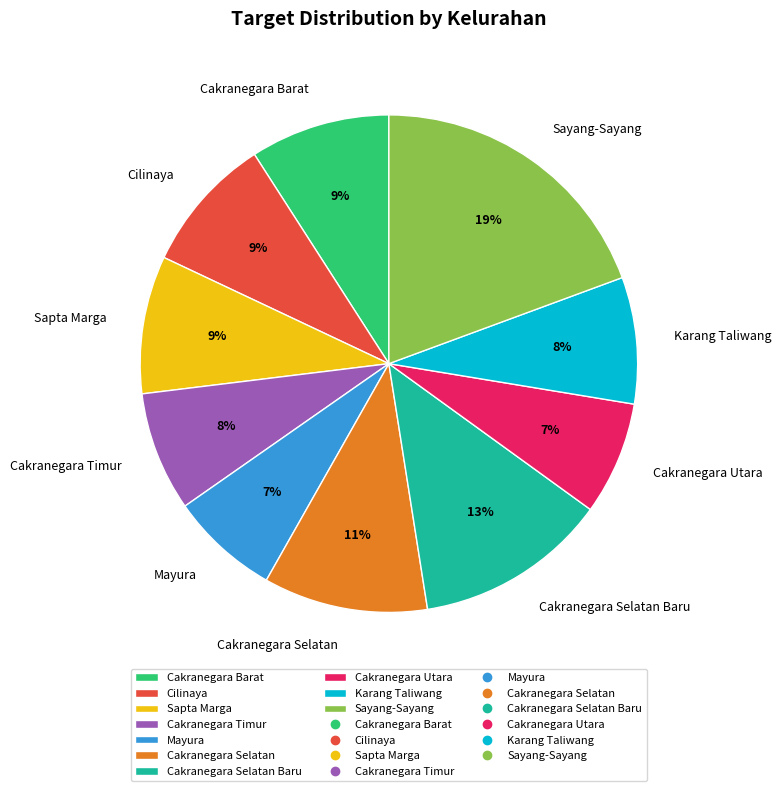

To the nearest percent, what portion does Cakranegara Selatan Baru represent?

13%